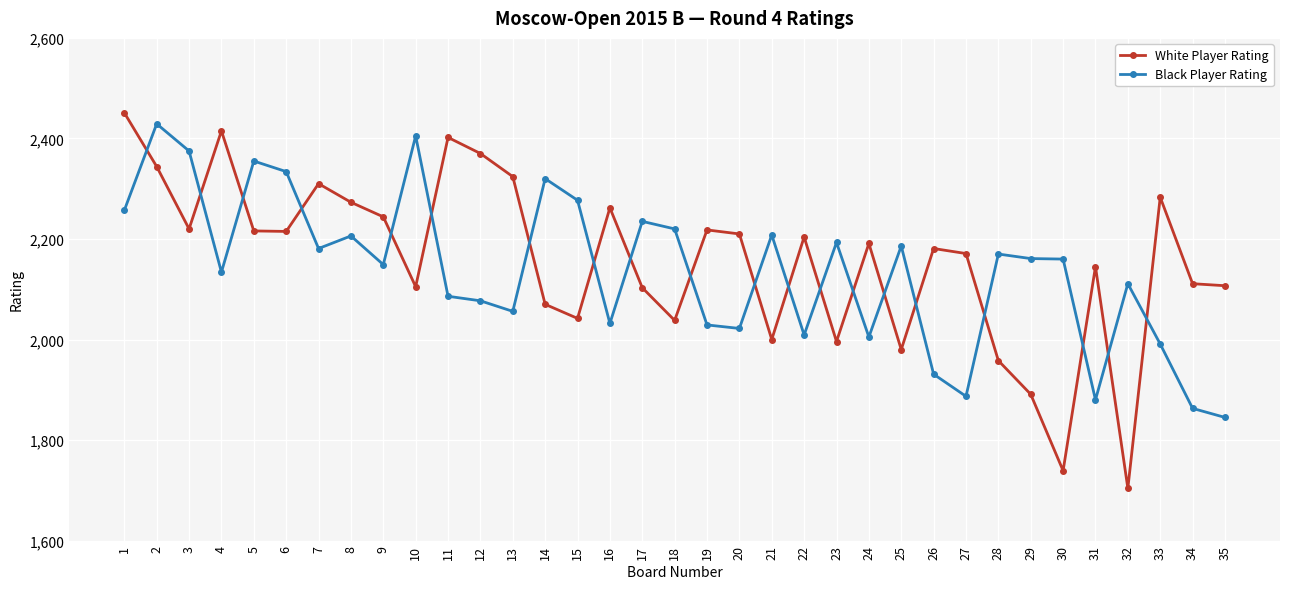

How many lines are shown in the chart?

2